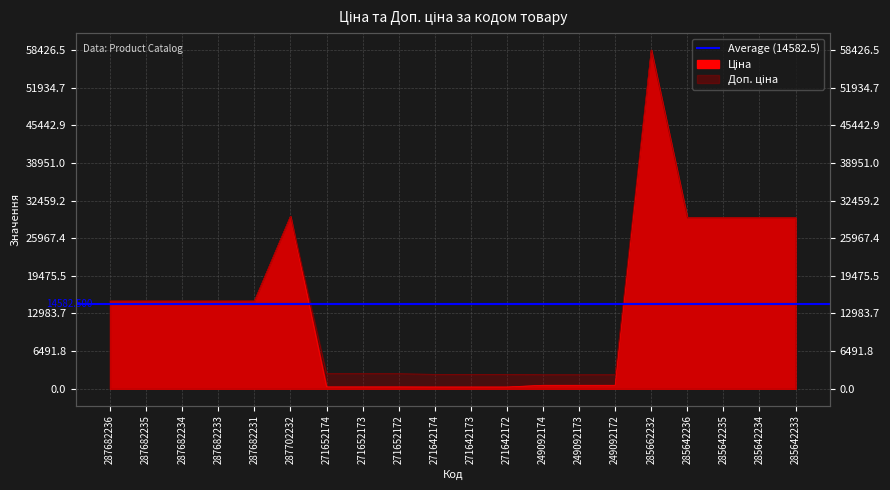

What is the sum of all Доп. ціна values?

304226.4